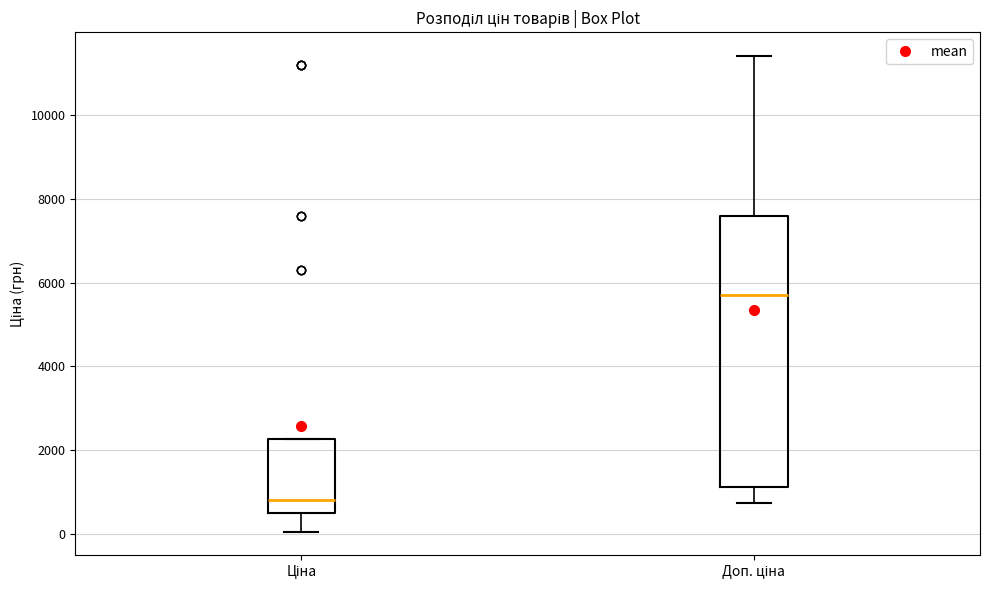

Reading left to right, read every box against the y-axis: the position of its median line, the range the box covers, and the ends of its whiskers. The values are not printed on the chart, so give them approximately, as read against the axis.

Ціна: median 800, box 600 to 2200, whiskers 0 to 2200
Доп. ціна: median 5800, box 1200 to 7600, whiskers 800 to 11400